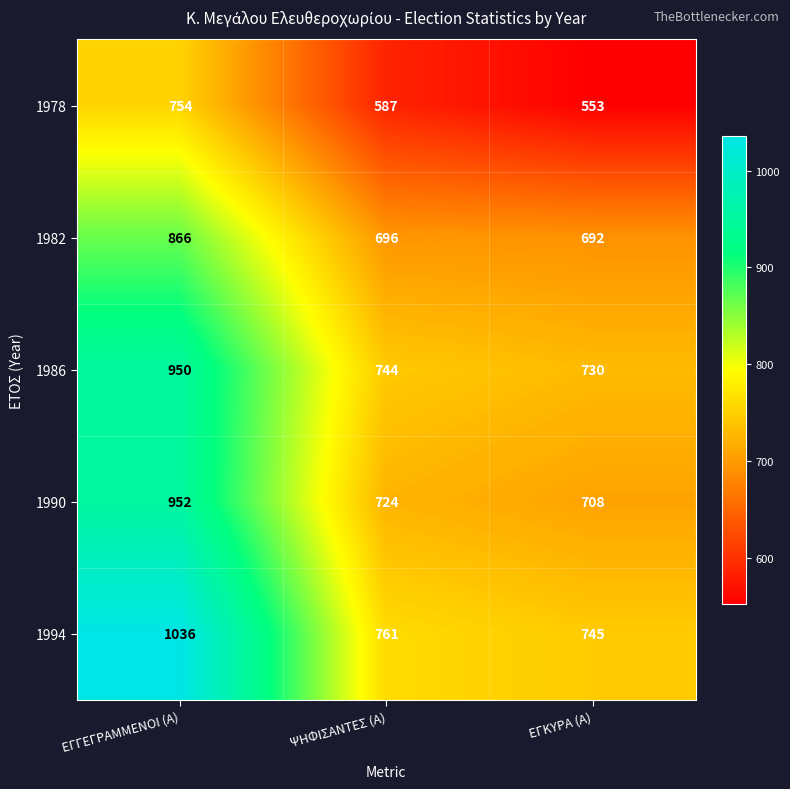

Count the number of data series in this chart.

5